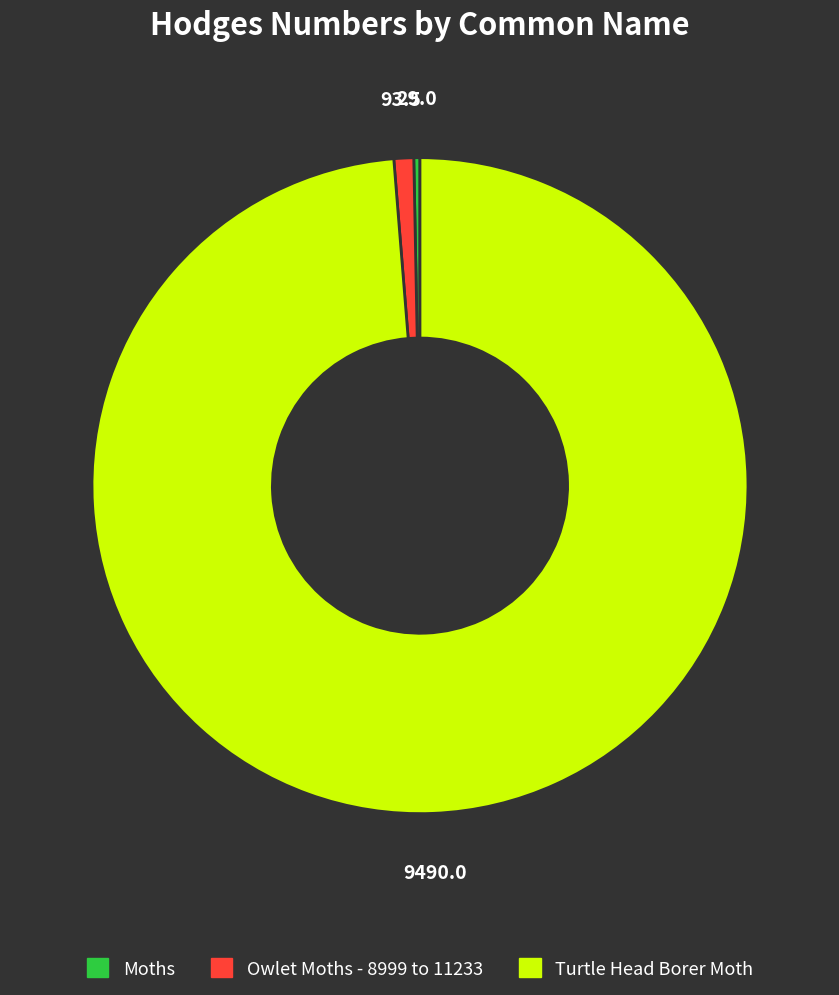

Is Turtle Head Borer Moth the majority of the pie?

Yes